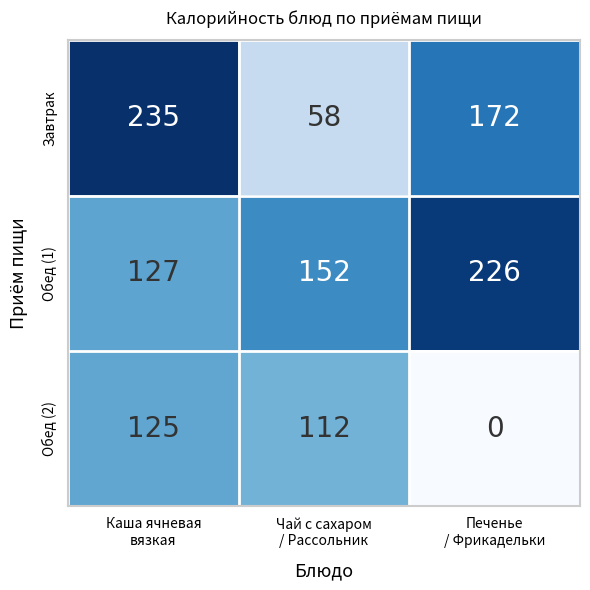

At how many categories does at least one series exceed 113?

3